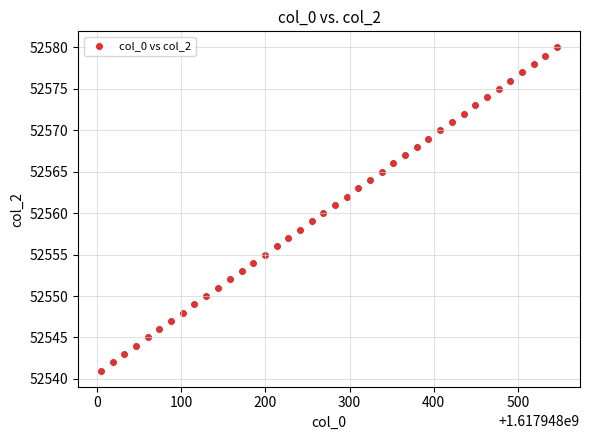

What is the range of Y values (max minus min)?

39